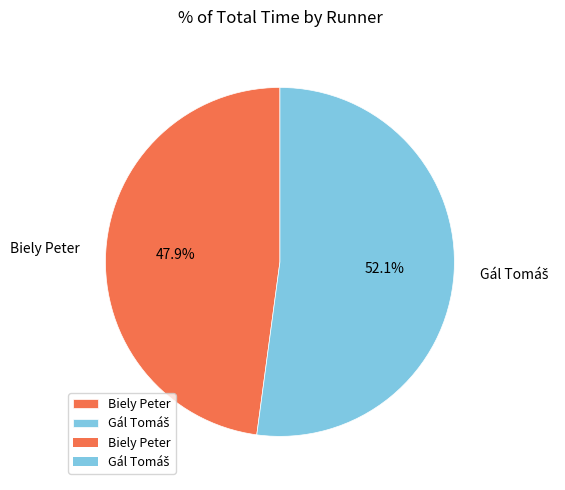

What is the smallest slice in the pie chart?

Biely Peter